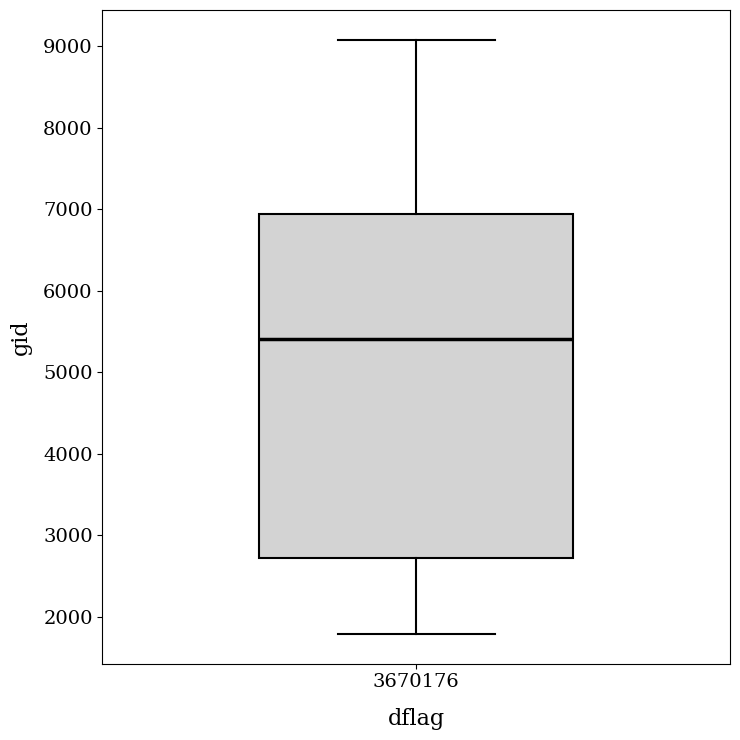

Read this box plot against the y-axis: the position of the median line, the range covered by the box, and the ends of both whiskers. The values are not printed on the chart, so give them approximately, as read against the axis.

median 5400, box 2700 to 6900, whiskers 1800 to 9100